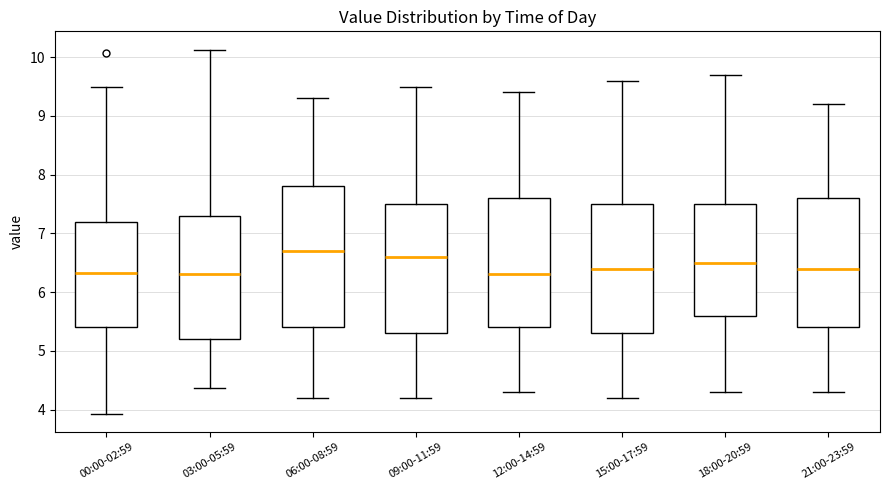

Reading left to right, read every box against the y-axis: the position of its median line, the range the box covers, and the ends of its whiskers. The values are not printed on the chart, so give them approximately, as read against the axis.

00:00-02:59: median 6.3, box 5.4 to 7.2, whiskers 3.9 to 9.5
03:00-05:59: median 6.3, box 5.2 to 7.3, whiskers 4.4 to 10.1
06:00-08:59: median 6.7, box 5.4 to 7.8, whiskers 4.2 to 9.3
09:00-11:59: median 6.6, box 5.3 to 7.5, whiskers 4.2 to 9.5
12:00-14:59: median 6.3, box 5.4 to 7.6, whiskers 4.3 to 9.4
15:00-17:59: median 6.4, box 5.3 to 7.5, whiskers 4.2 to 9.6
18:00-20:59: median 6.5, box 5.6 to 7.5, whiskers 4.3 to 9.7
21:00-23:59: median 6.4, box 5.4 to 7.6, whiskers 4.3 to 9.2